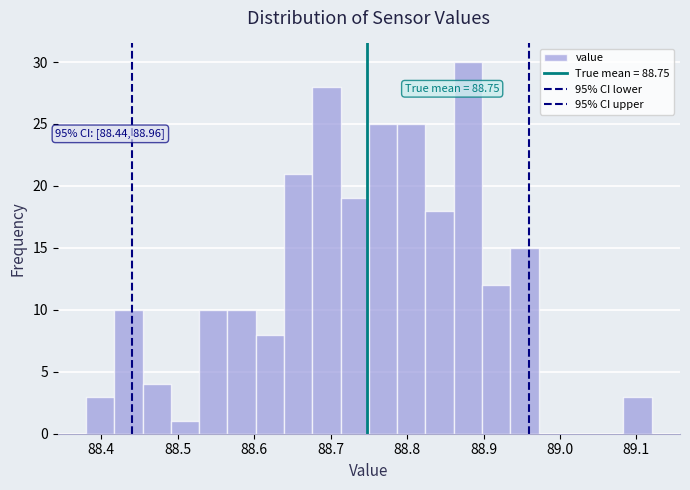

Read against the x-axis, roughly where is the centre of the tallest bar?

88.88